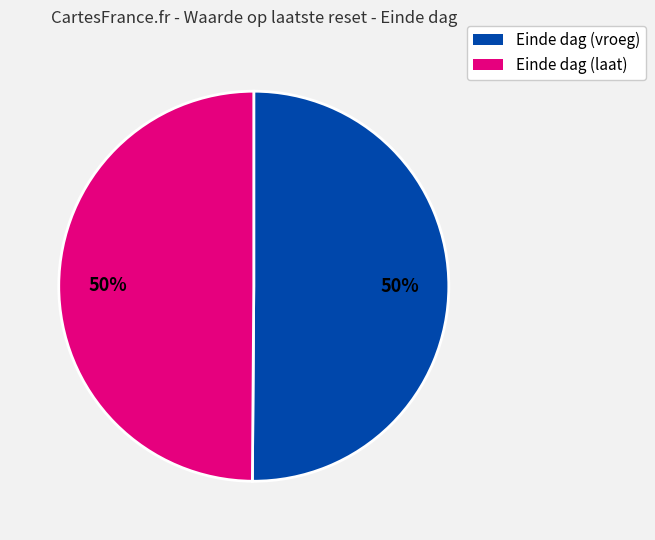

To the nearest percent, what is the average slice percentage?

50%